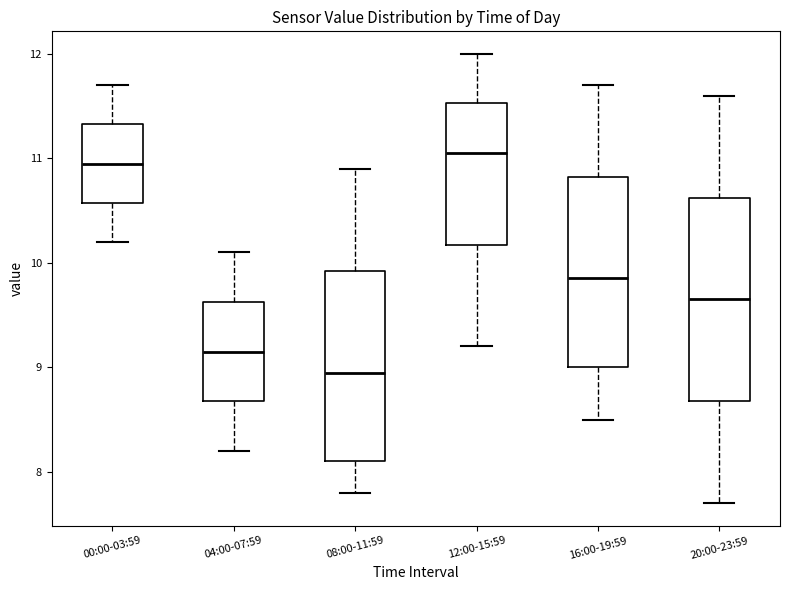

Reading left to right, transcribe this box plot: for each box, give where its median line is, the range the box spans, and where its two whiskers end, as read against the y-axis. The values are not printed on the chart, so give them approximately, as read against the axis.

00:00-03:59: median 11.0, box 10.6 to 11.3, whiskers 10.2 to 11.7
04:00-07:59: median 9.2, box 8.7 to 9.6, whiskers 8.2 to 10.1
08:00-11:59: median 9.0, box 8.1 to 9.9, whiskers 7.8 to 10.9
12:00-15:59: median 11.1, box 10.2 to 11.5, whiskers 9.2 to 12.0
16:00-19:59: median 9.9, box 9.0 to 10.8, whiskers 8.5 to 11.7
20:00-23:59: median 9.7, box 8.7 to 10.6, whiskers 7.7 to 11.6